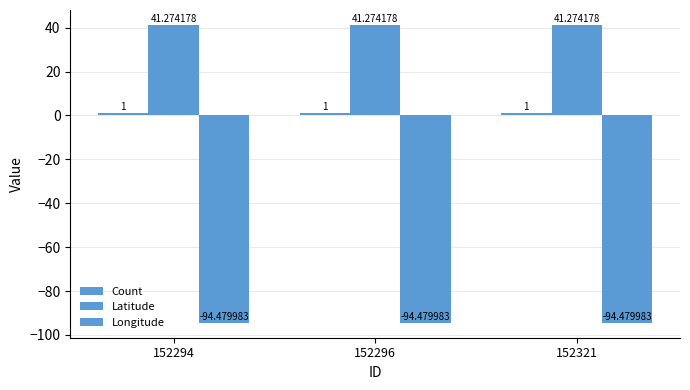

True or false: Longitude has a value of -164.2 at 152296.

False